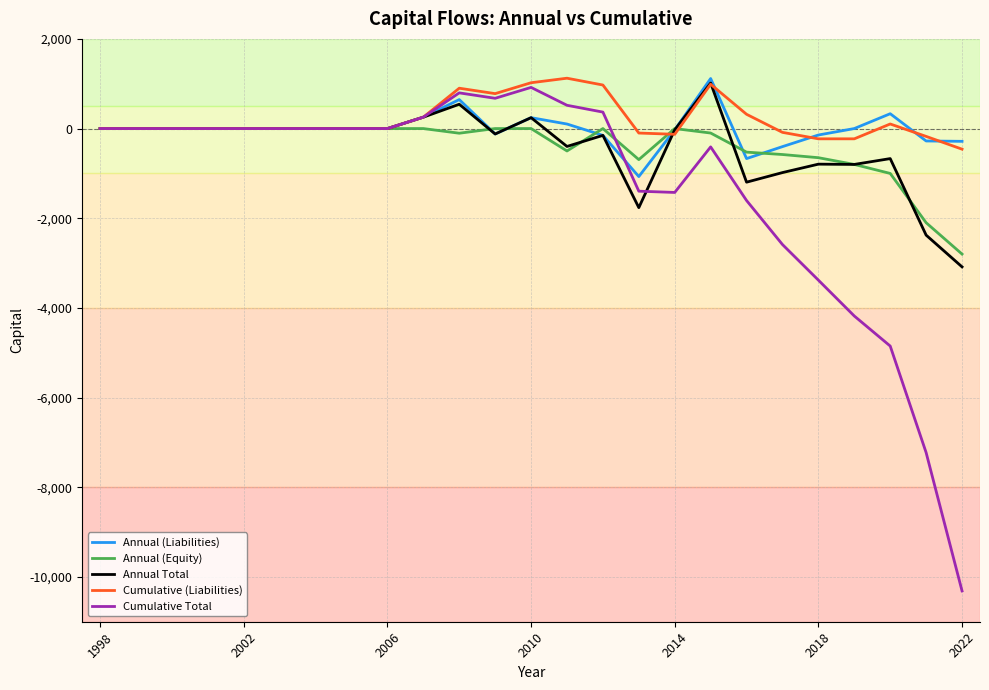

Which series has the widest spread of values?

Cumulative Total